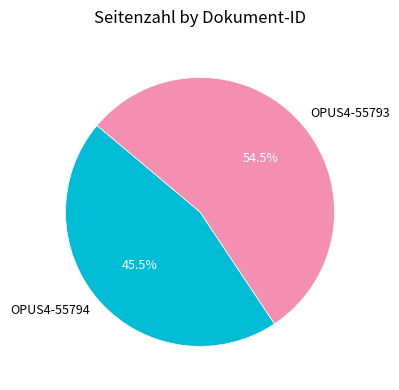

To the nearest percent, what is the difference between the OPUS4-55793 and OPUS4-55794 slice percentages?

9%